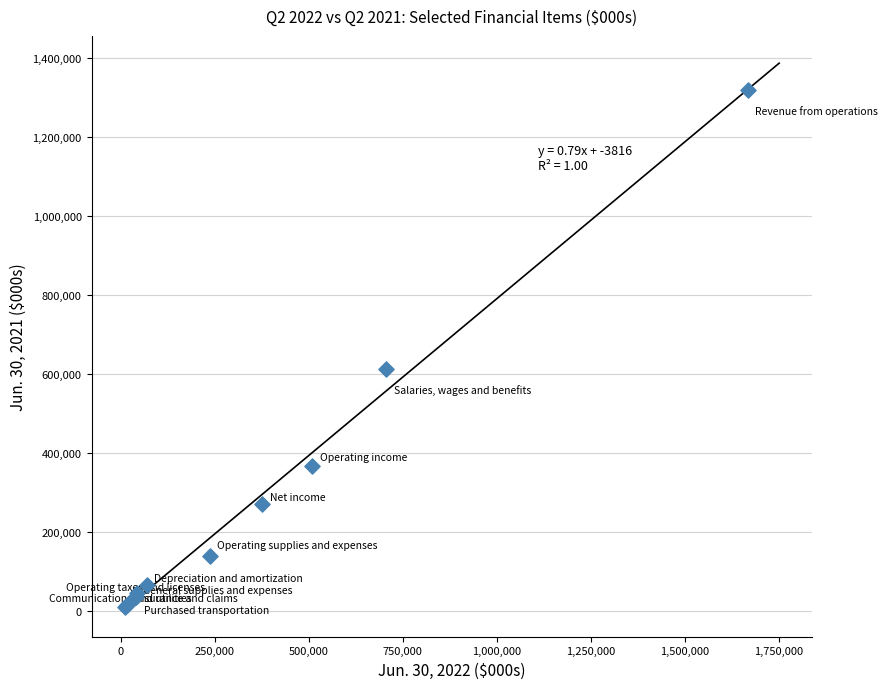

What Y value in the scatter plot is closest to 663899?

611518